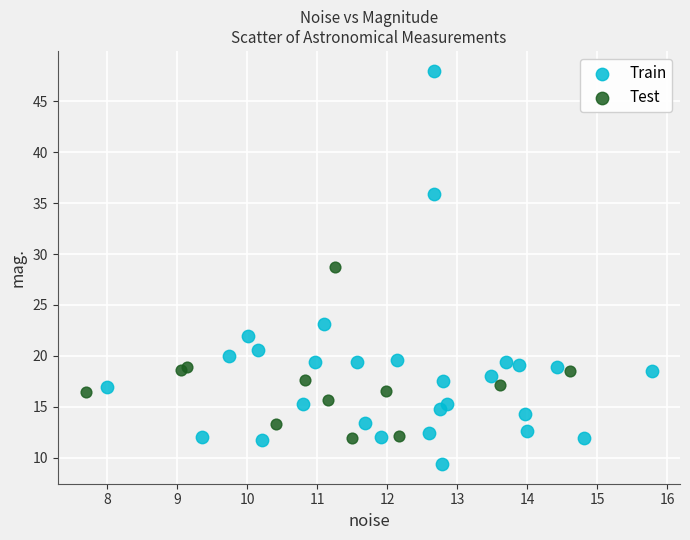

Which series reaches the minimum Y coordinate?

Train